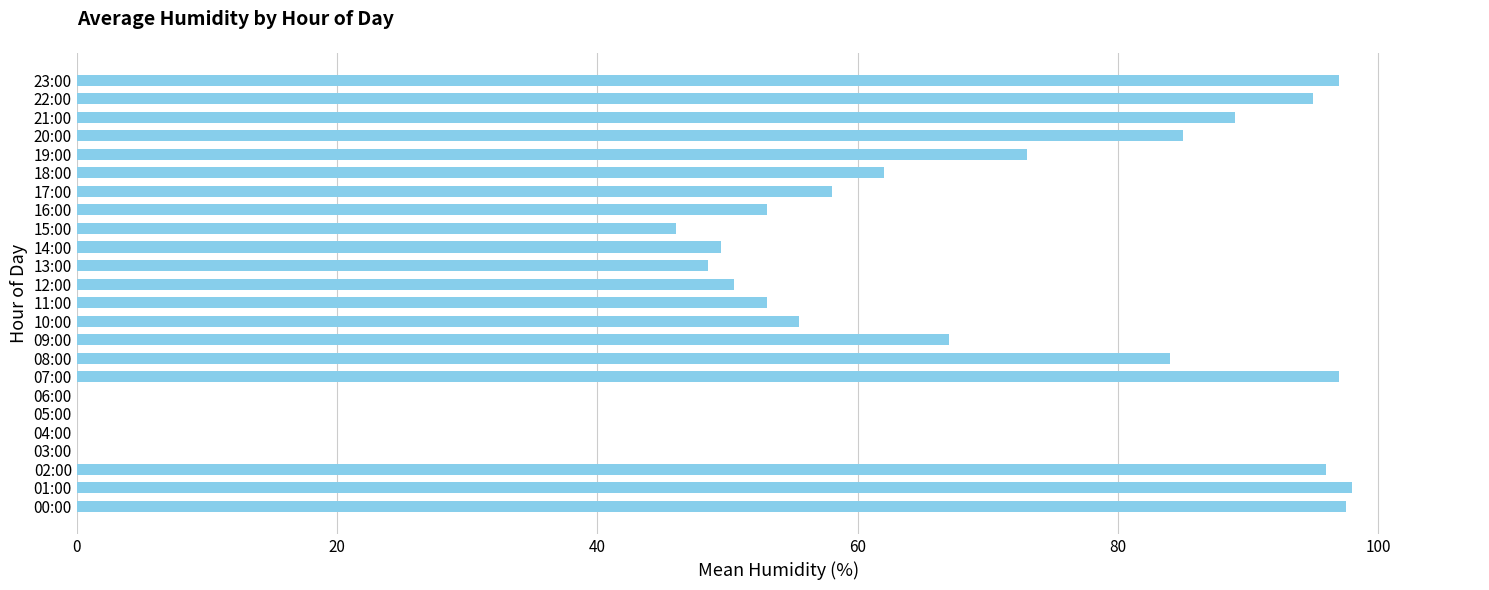

What is the ratio of the value at 14:00 to the value at 16:00?

0.9